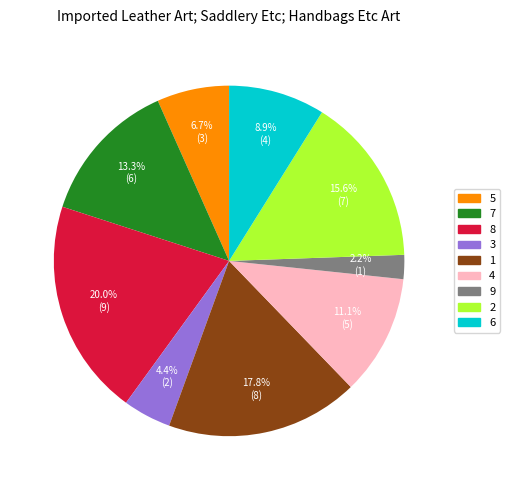

Does any single category account for the majority?

No